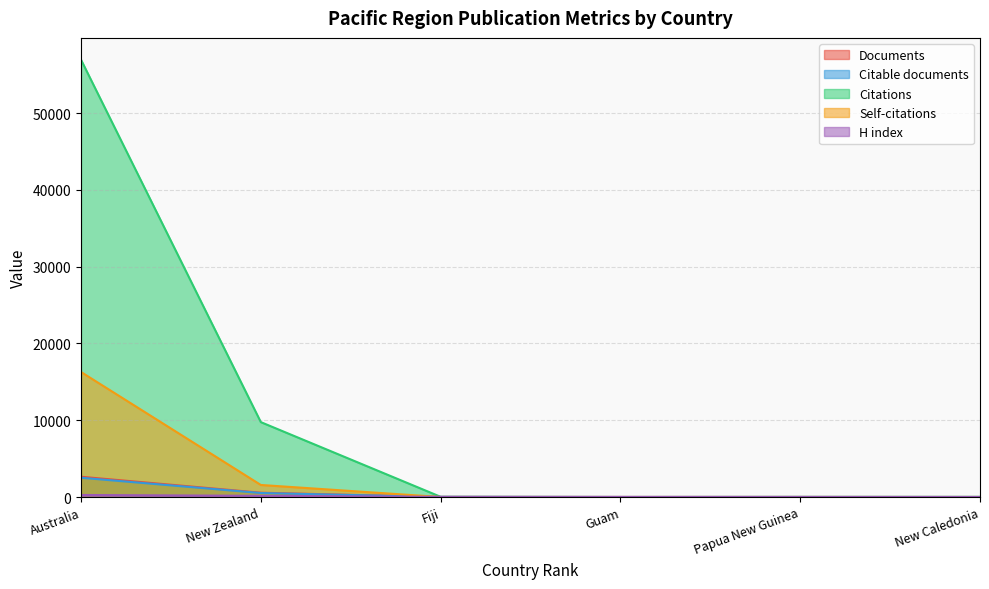

Reading left to right, extract all data points from this chart.

Documents: Australia=2638	New Zealand=560	Fiji=5	Guam=3	Papua New Guinea=2	New Caledonia=1
Citable documents: Australia=2511	New Zealand=521	Fiji=5	Guam=2	Papua New Guinea=2	New Caledonia=1
Citations: Australia=56963	New Zealand=9756	Fiji=27	Guam=0	Papua New Guinea=13	New Caledonia=16
Self-citations: Australia=16285	New Zealand=1569	Fiji=1	Guam=0	Papua New Guinea=3	New Caledonia=0
H index: Australia=265	New Zealand=155	Fiji=27	Guam=12	Papua New Guinea=12	New Caledonia=6